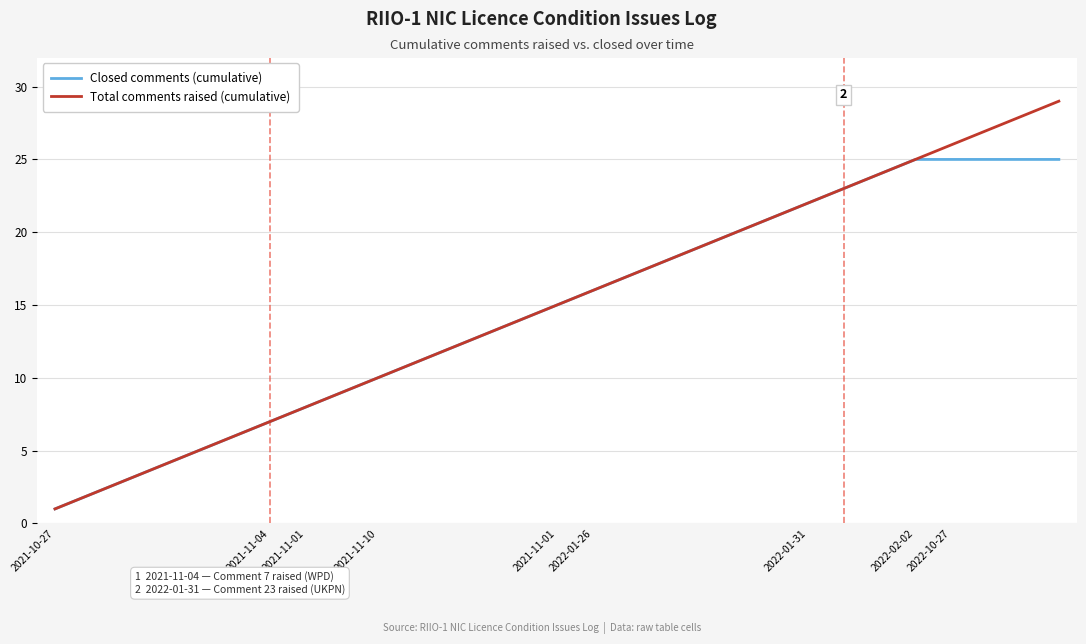

What is the maximum value shown in the chart?

29